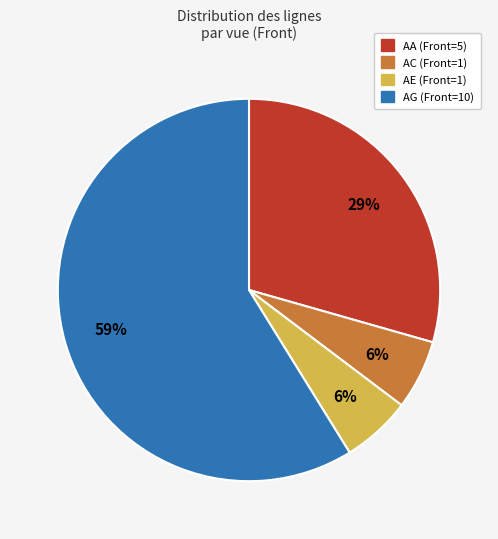

To the nearest percent, what is the average slice percentage?

25%